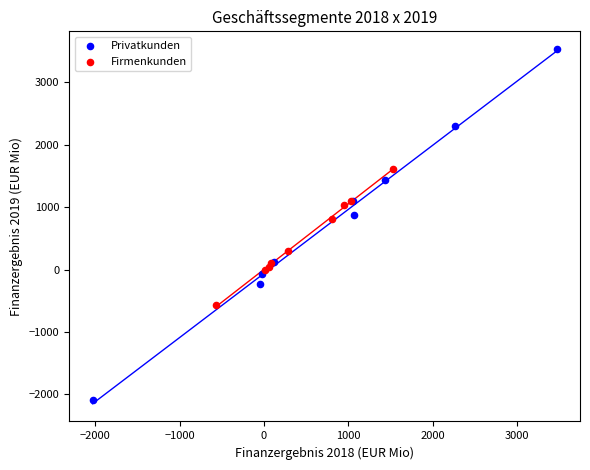

Which series reaches the maximum Y coordinate?

Privatkunden